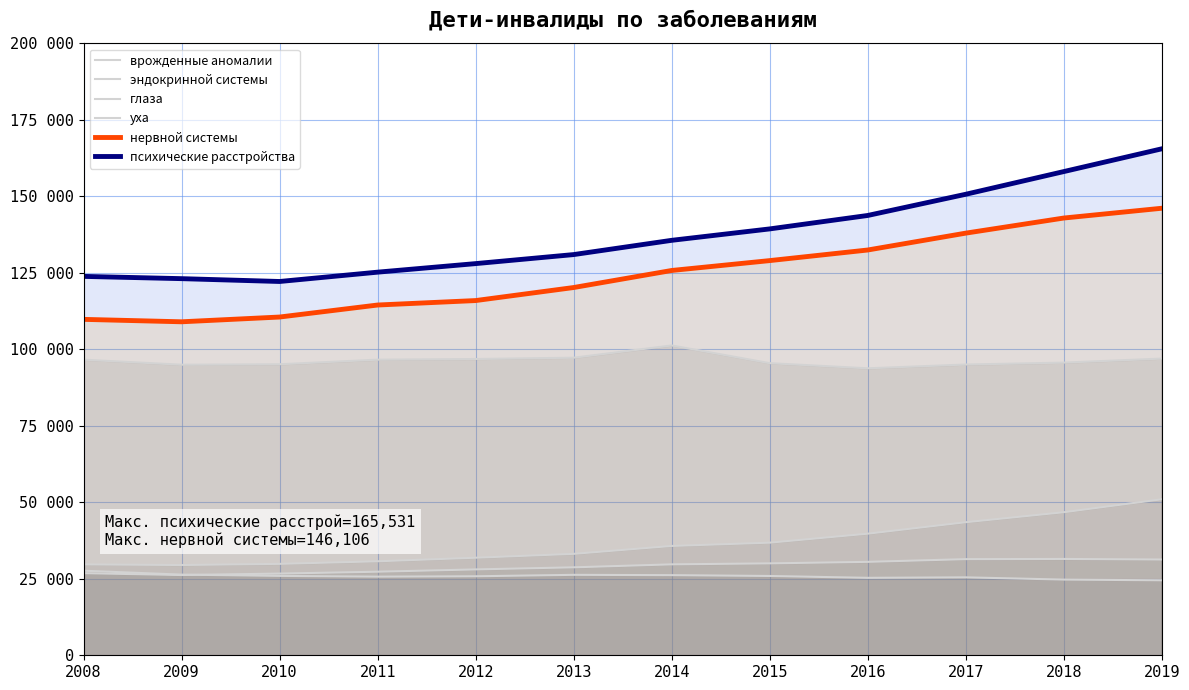

How many lines are shown in the chart?

6